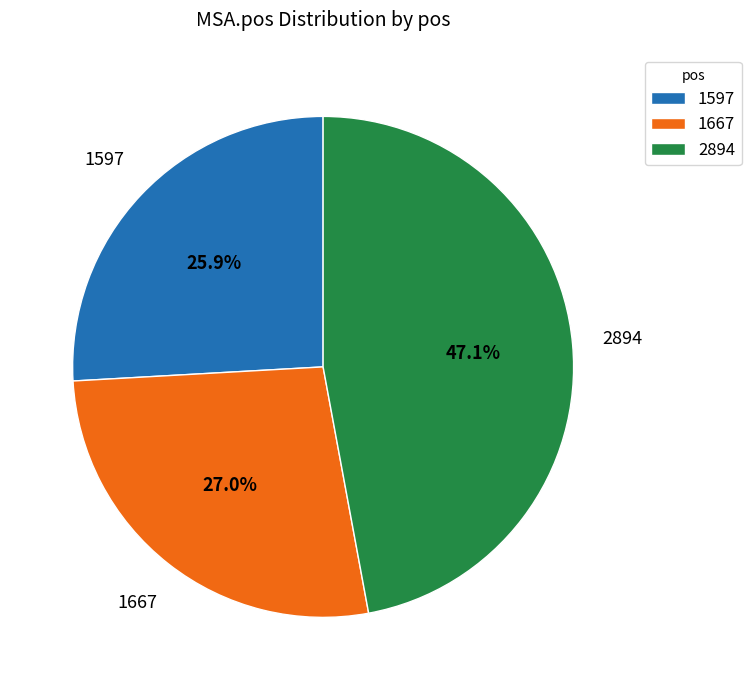

How many slices are in this pie chart?

3